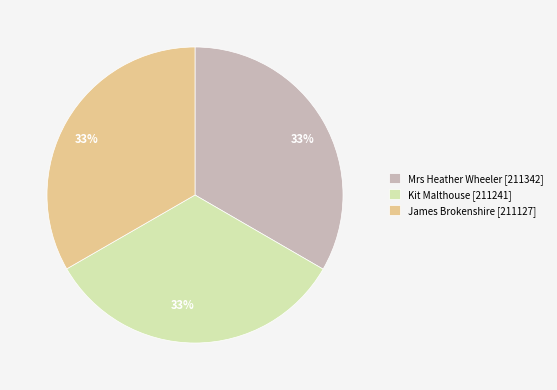

True or false: Mrs Heather Wheeler accounts for 33% of the total.

True